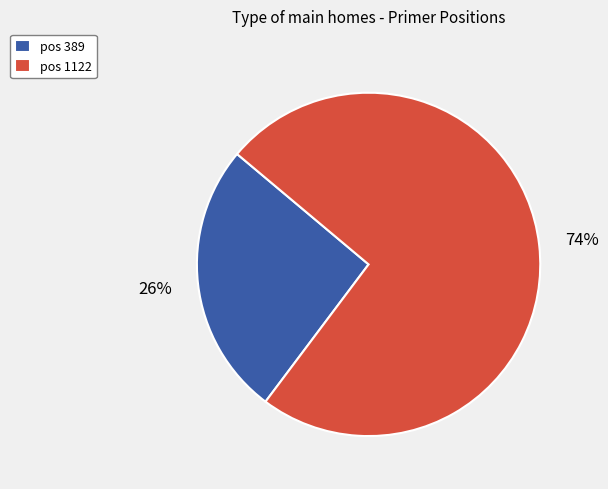

To the nearest percent, what is the average slice percentage?

50%